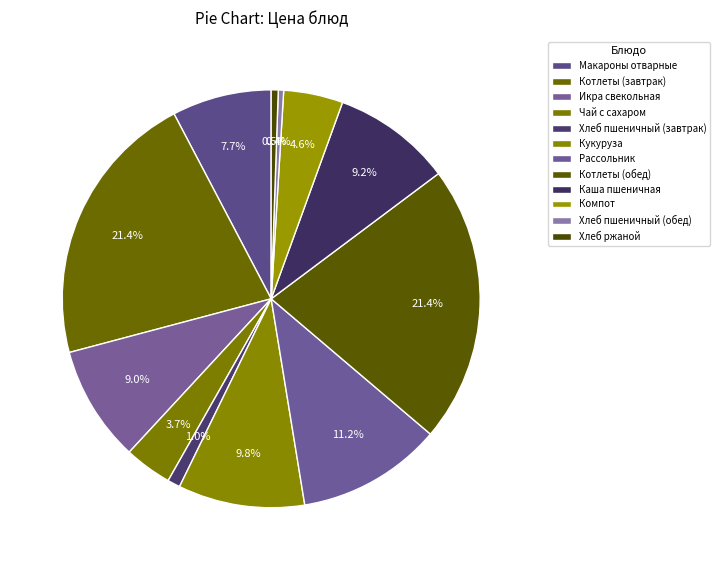

What is the change in value from Икра свекольная to Хлеб ржаной?

-13.4